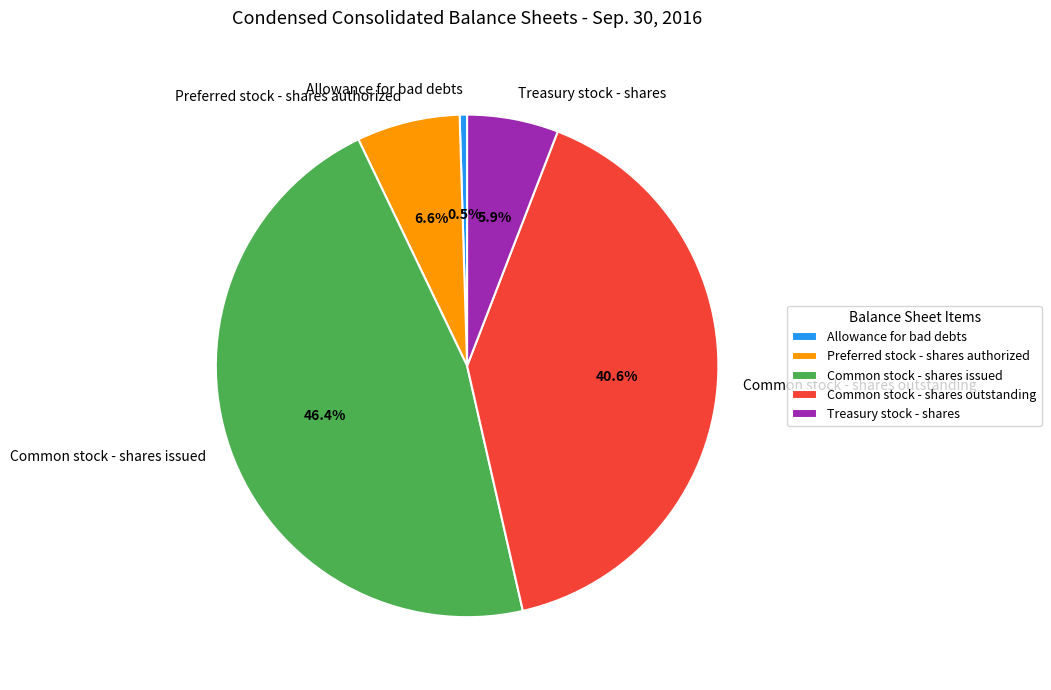

What is the smallest slice in the pie chart?

Allowance for bad debts